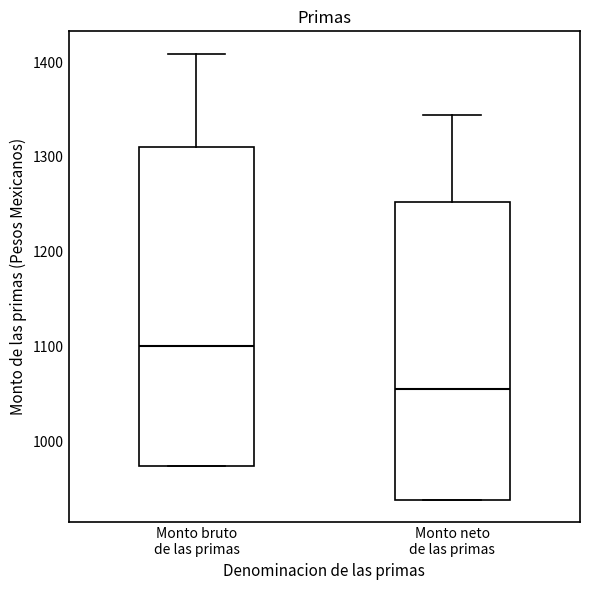

Reading left to right, transcribe this box plot: for each box, give where its median line is, the range the box spans, and where its two whiskers end, as read against the y-axis. The values are not printed on the chart, so give them approximately, as read against the axis.

Monto bruto de las primas: median 1100, box 970 to 1310, whiskers 970 to 1410
Monto neto de las primas: median 1060, box 940 to 1250, whiskers 940 to 1340